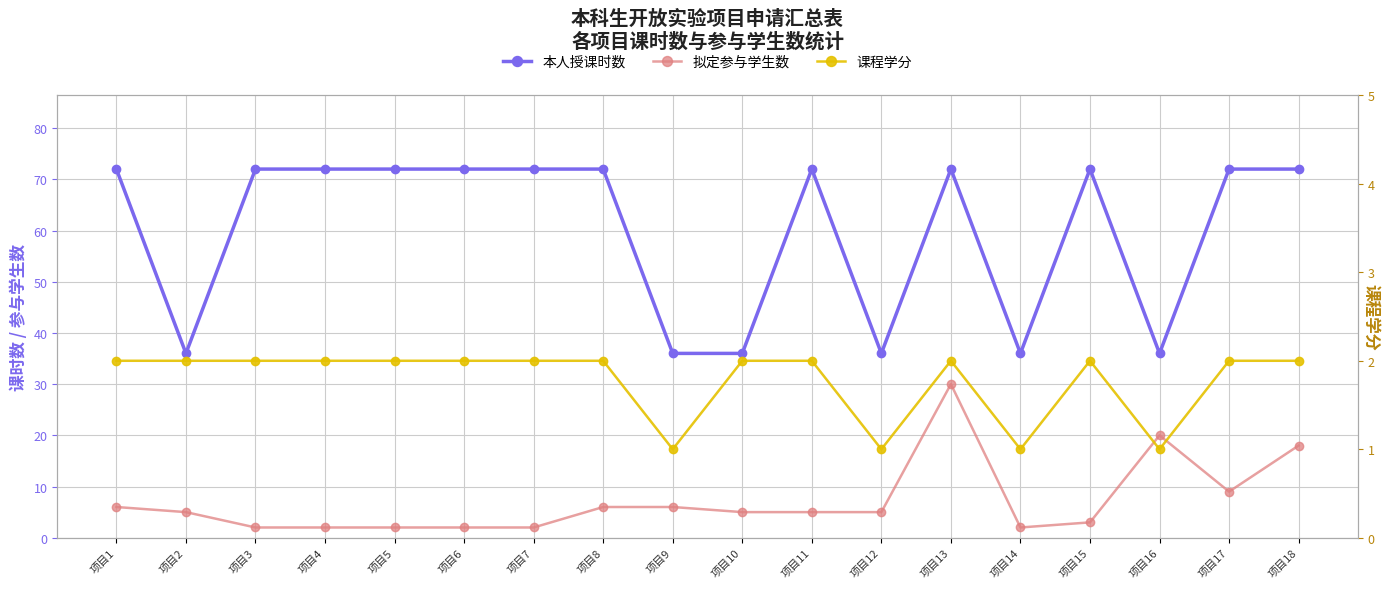

True or false: 本人授课时数 and 拟定参与学生数 cross at least once.

False